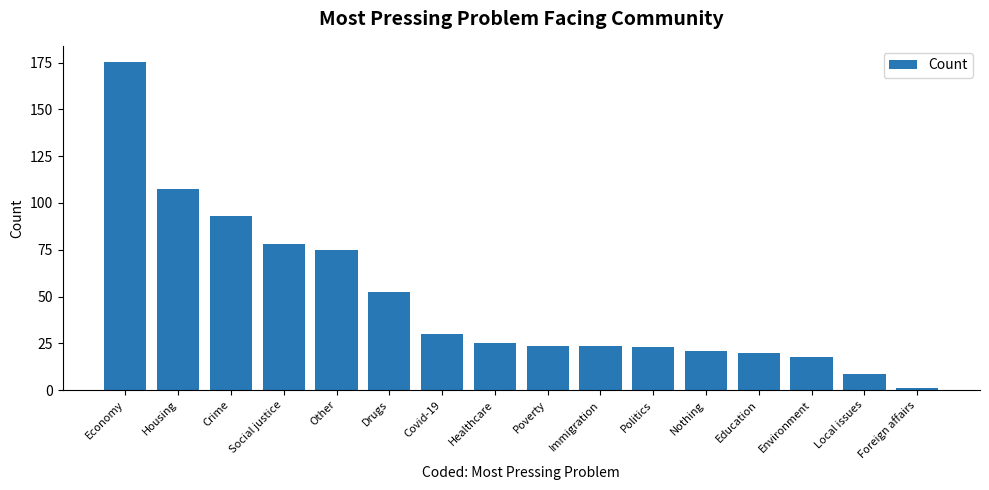

How many series are shown in this chart?

1